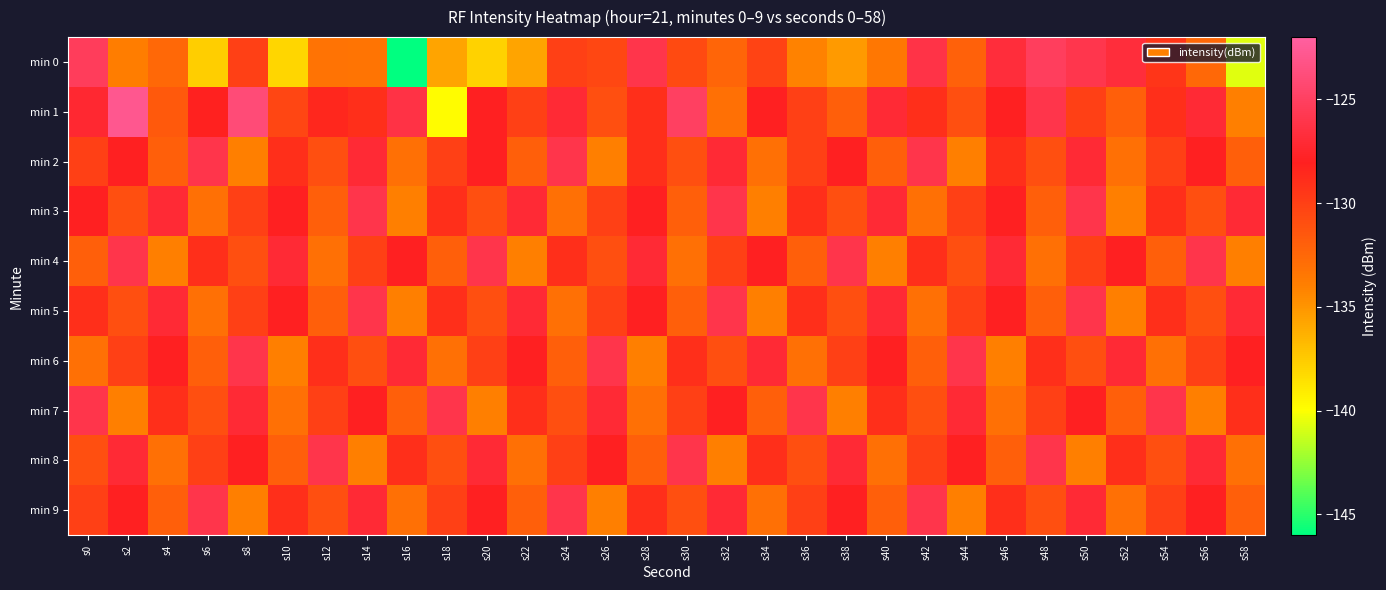

Which series changed the most between s10 and s52?

min 0